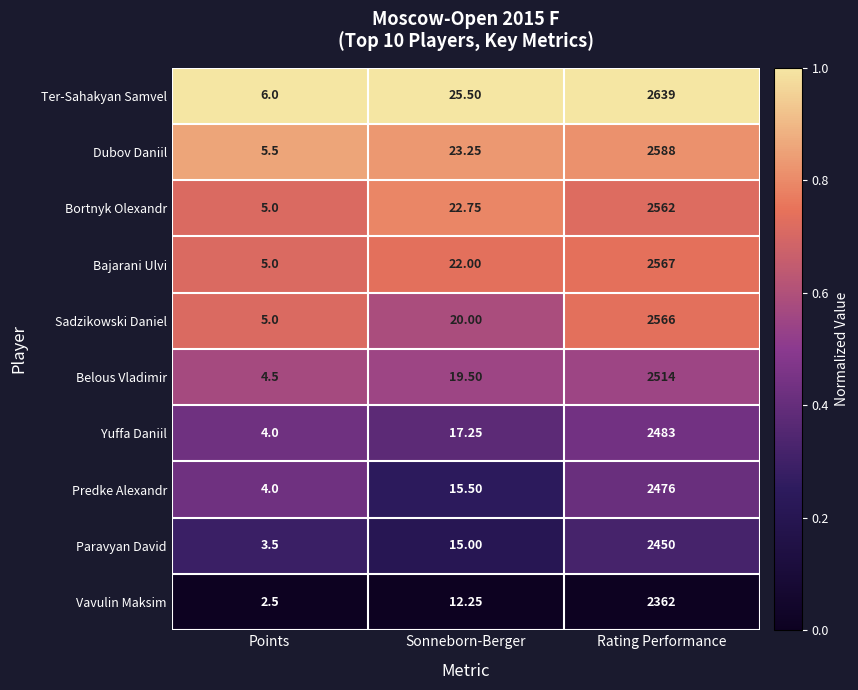

At which label does Bortnyk Olexandr first exceed 22?

Sonneborn-Berger